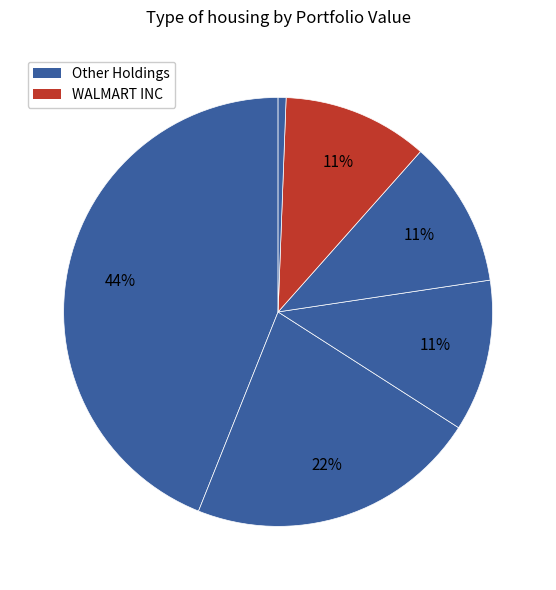

Count the number of slices in the pie.

6